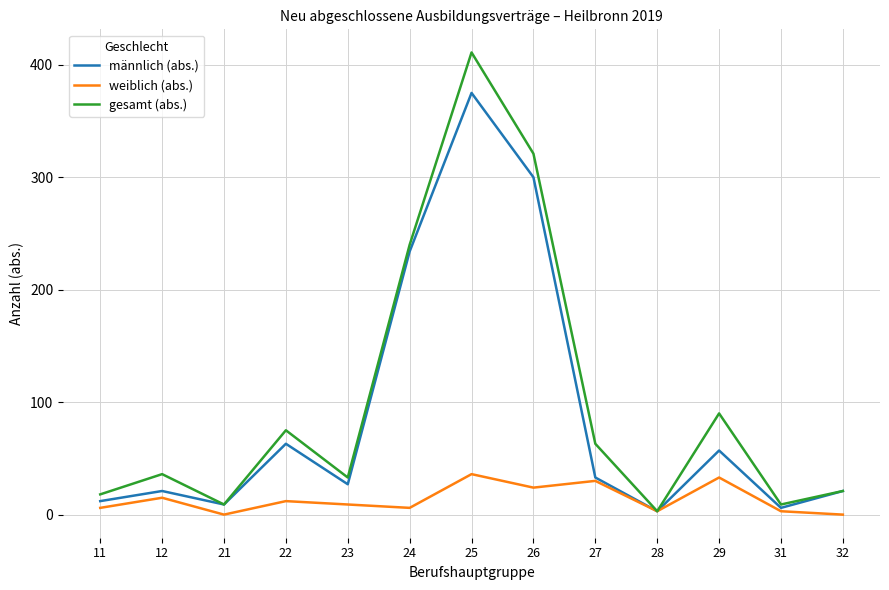

How many interior local valleys does the gesamt (abs.) series have?

4